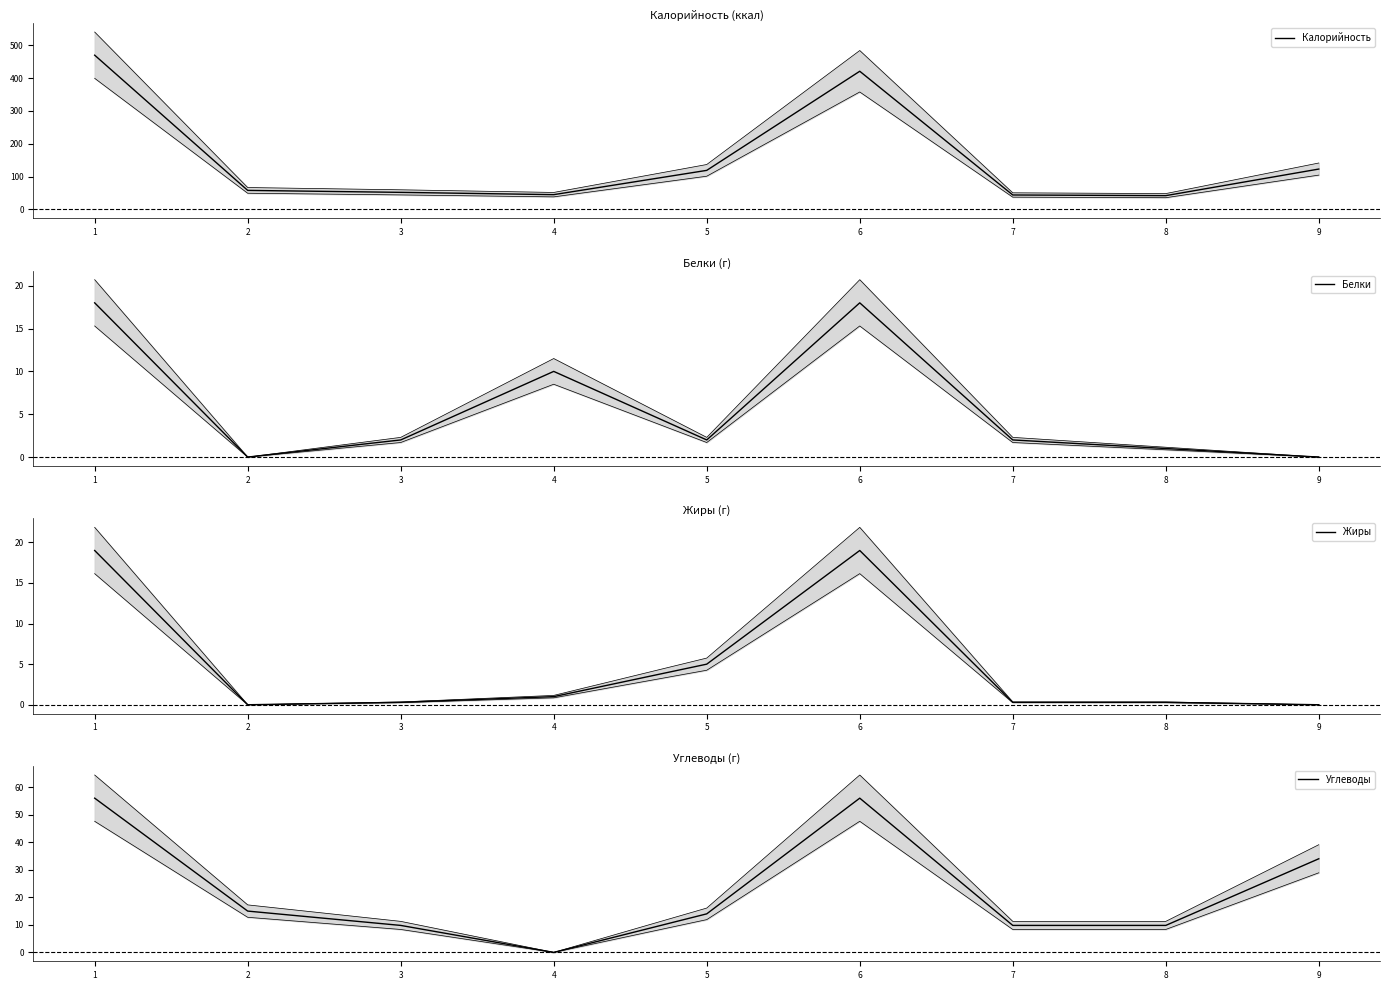

True or false: Калорийность and Белки cross at least once.

False